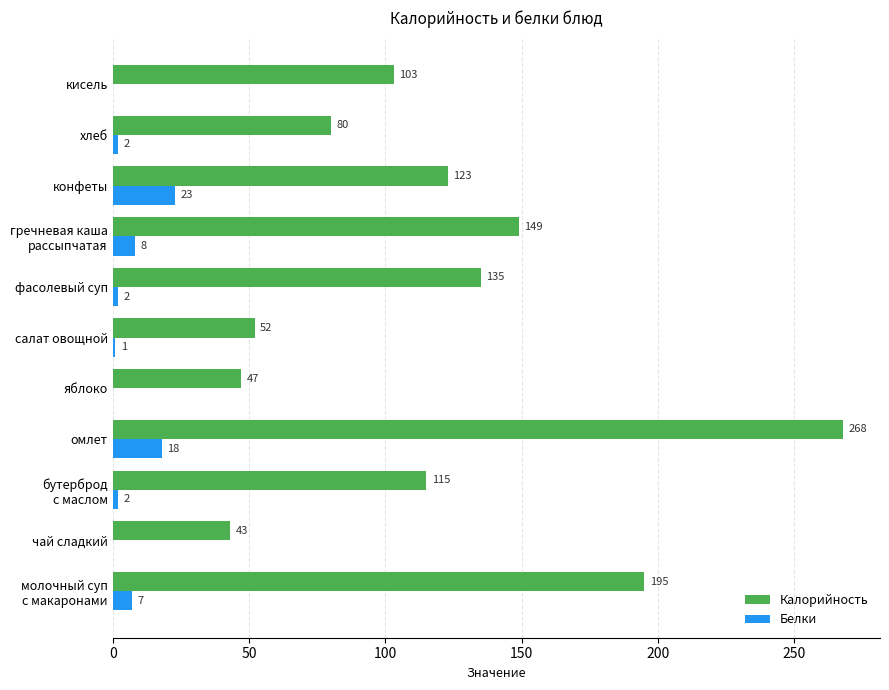

What is the maximum value for Калорийность?

268